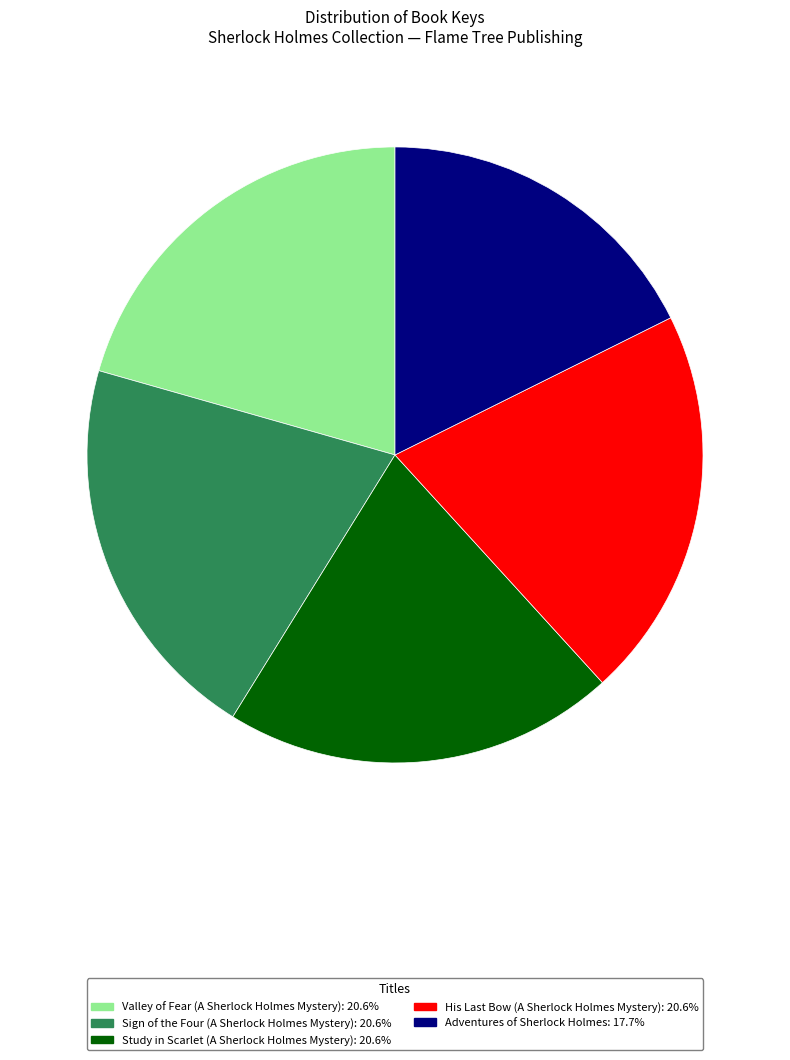

Does Study in Scarlet (A Sherlock Holmes Mystery) account for over 50% of the chart?

No